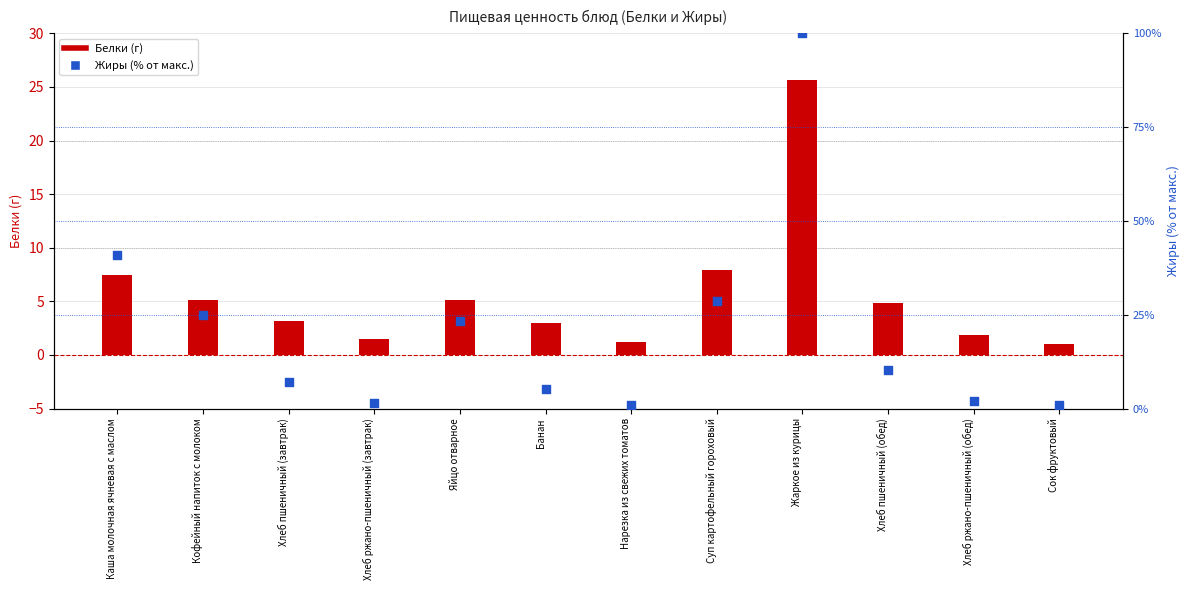

Is the value of Белки (г) at Каша молочная ячневая с маслом greater than the value of Жиры (% от макс.) at Кофейный напиток с молоком?

No